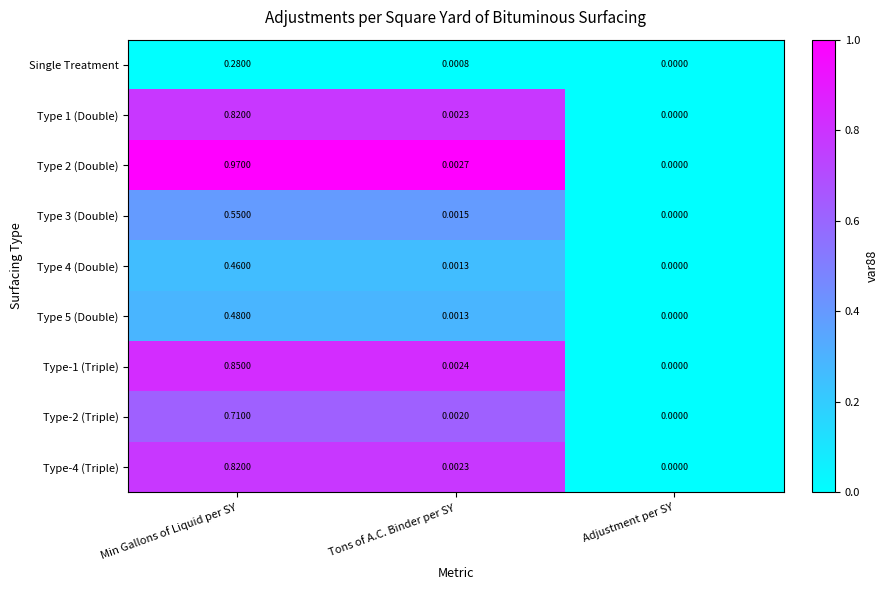

Where is Type-4 (Triple) nearest to the value 0?

Adjustment per SY